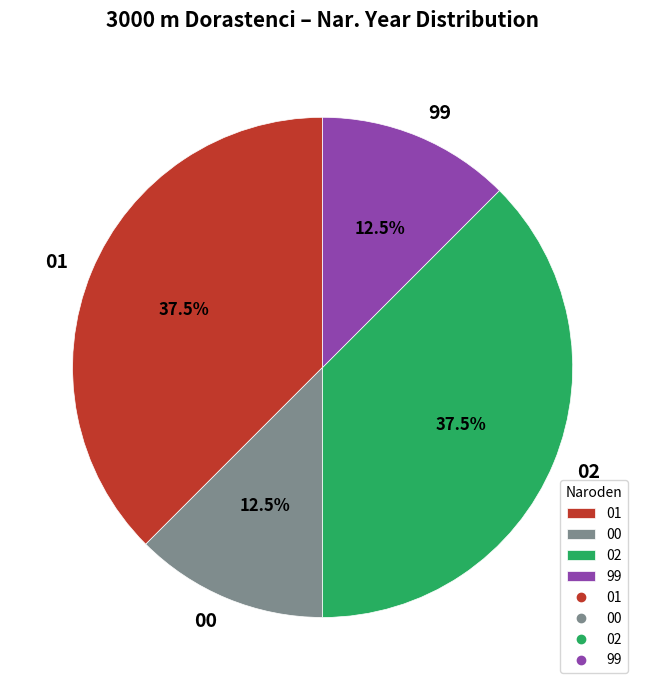

Does any single category account for the majority?

No